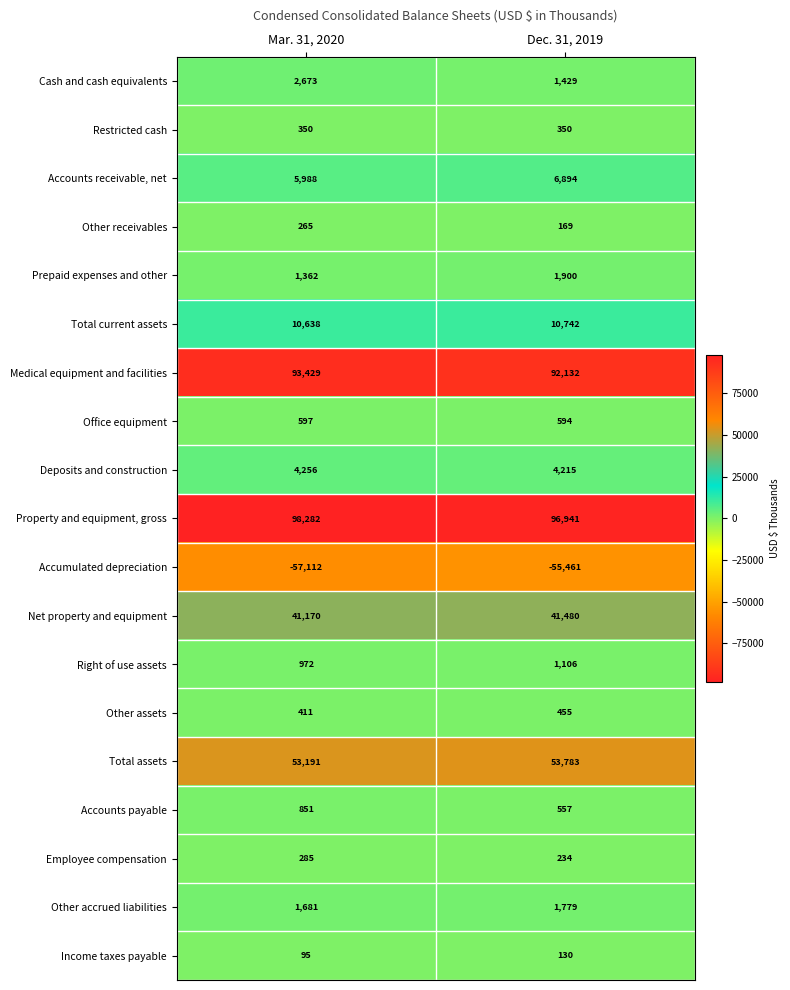

Which category has the lowest value across all series?

Mar. 31, 2020